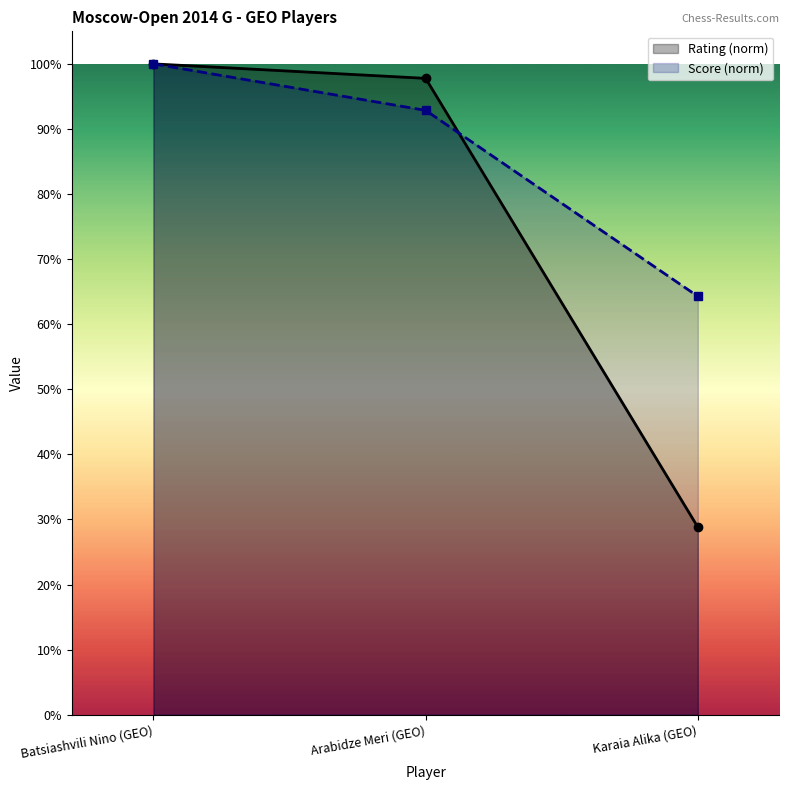

How many values in the Score (norm) series are below 92?

1